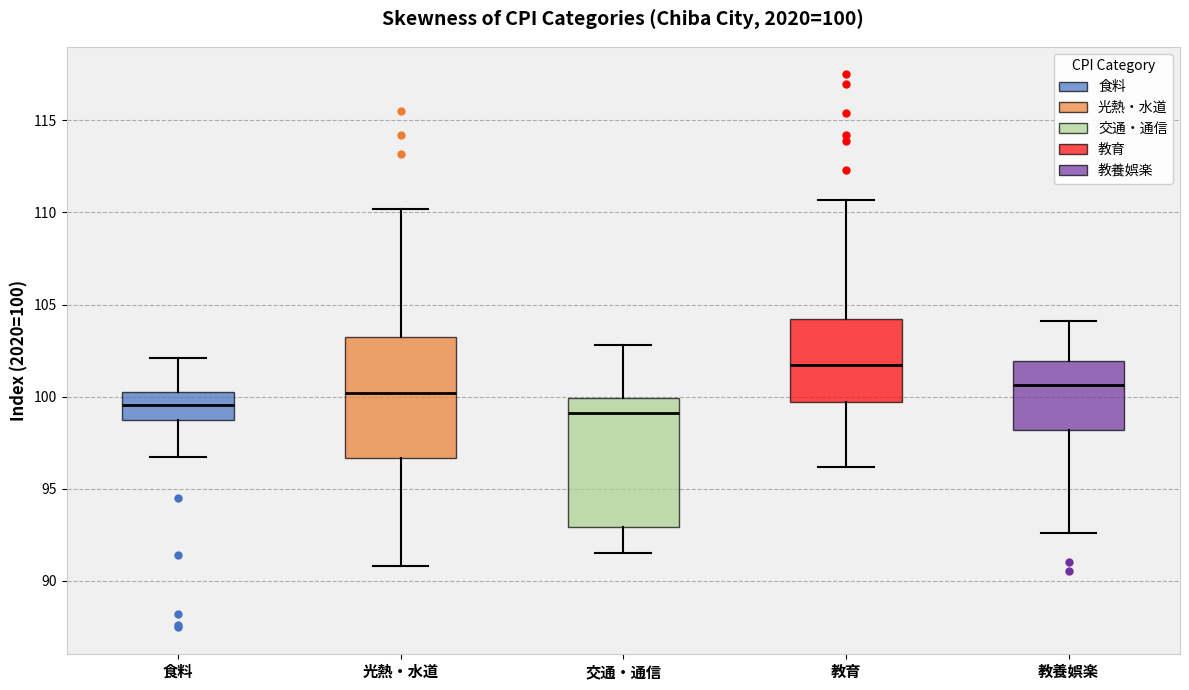

Which box has the highest median line?

教育